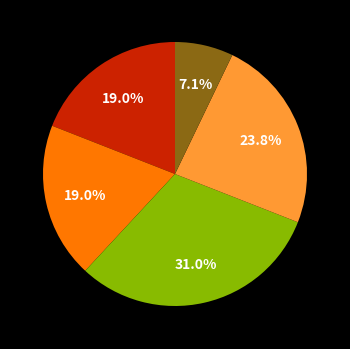

Does any single category account for the majority?

No